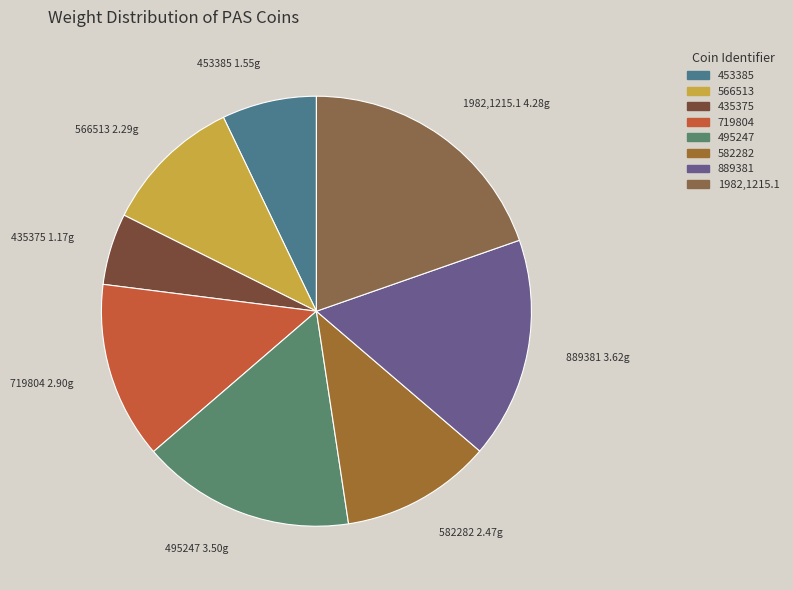

Combined, do 566513 and 582282 account for over 50%?

No